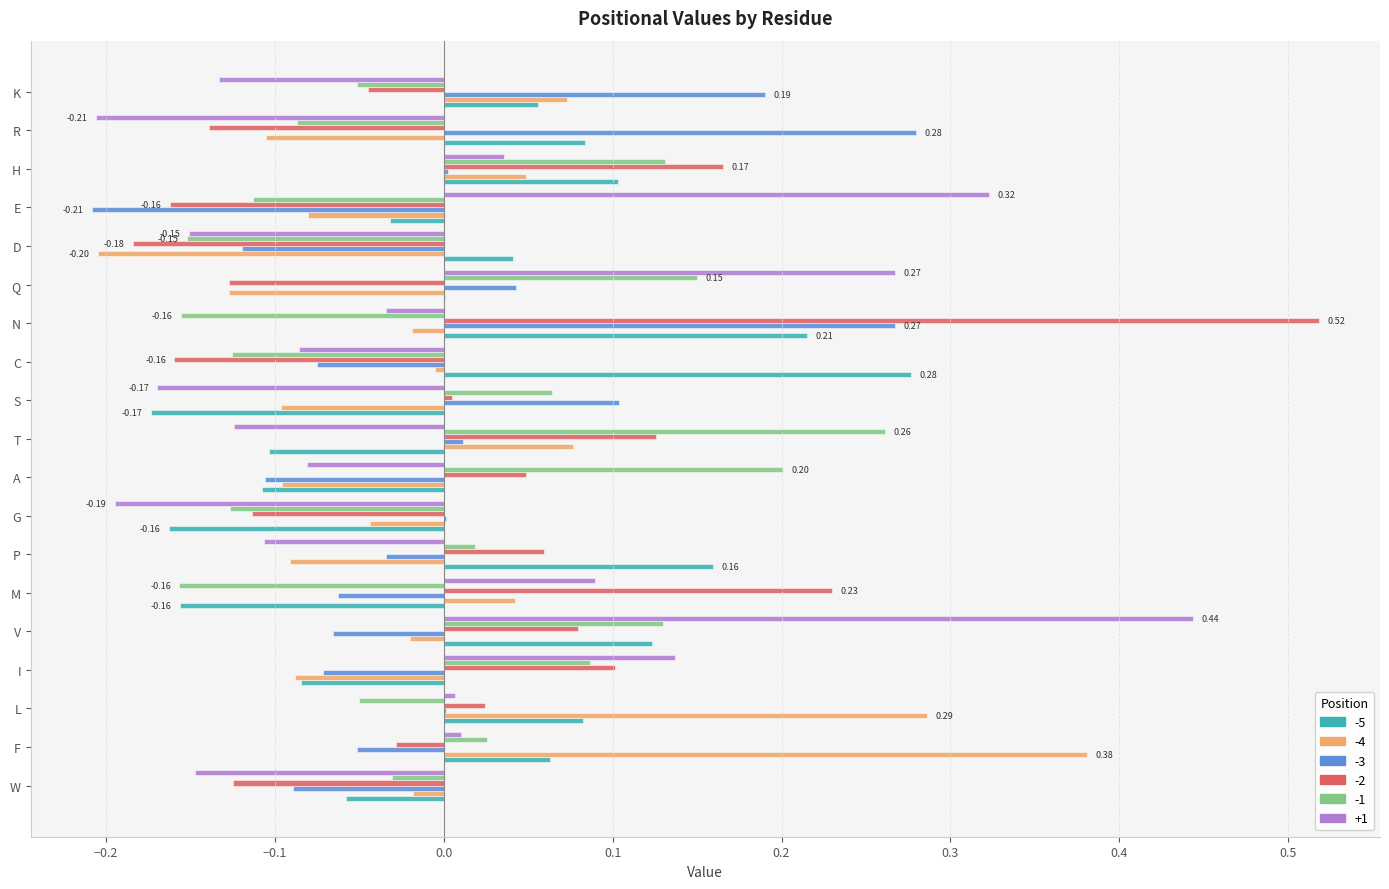

Which category has the highest value across all series?

N